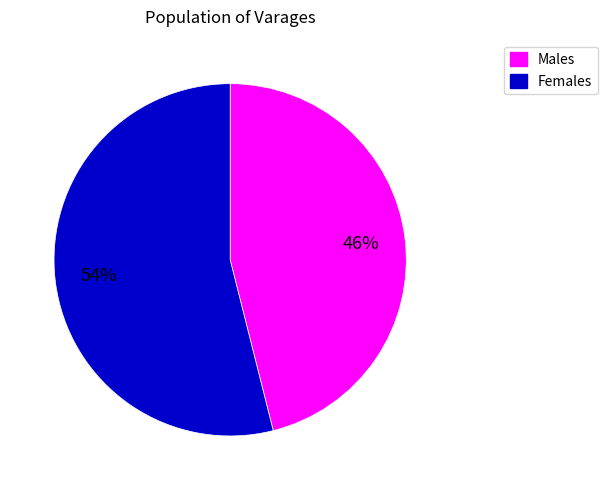

To the nearest percent, what is the average slice percentage?

50%